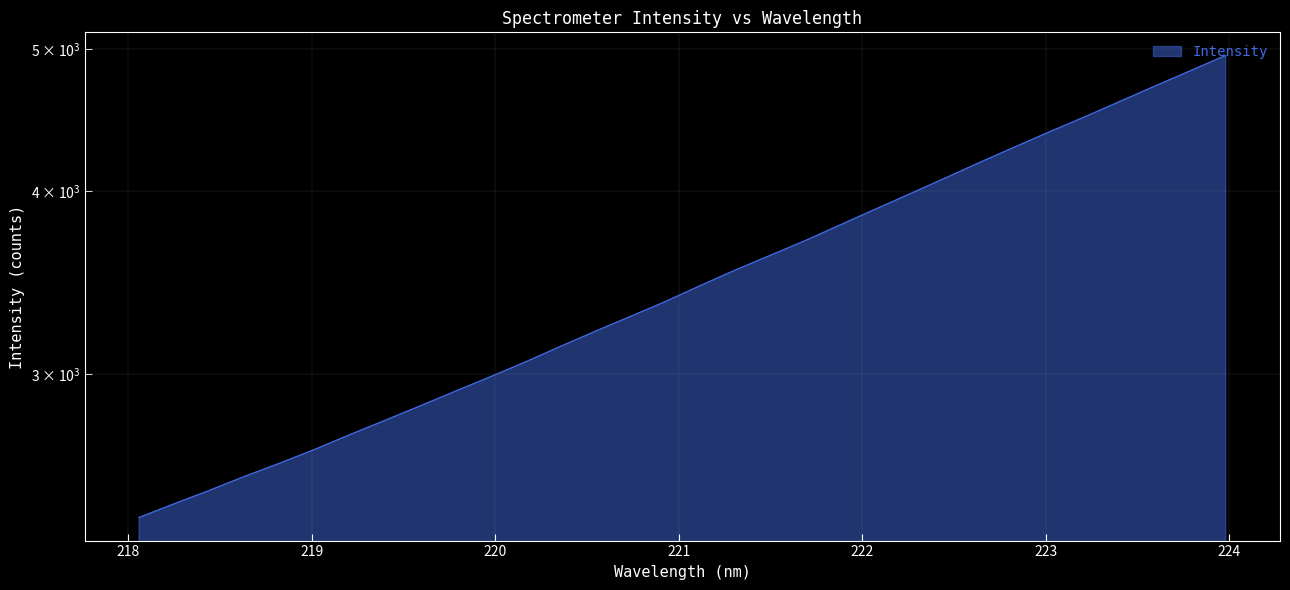

What is the sum of the values at 220.3533 and 220.5444?

6340.5